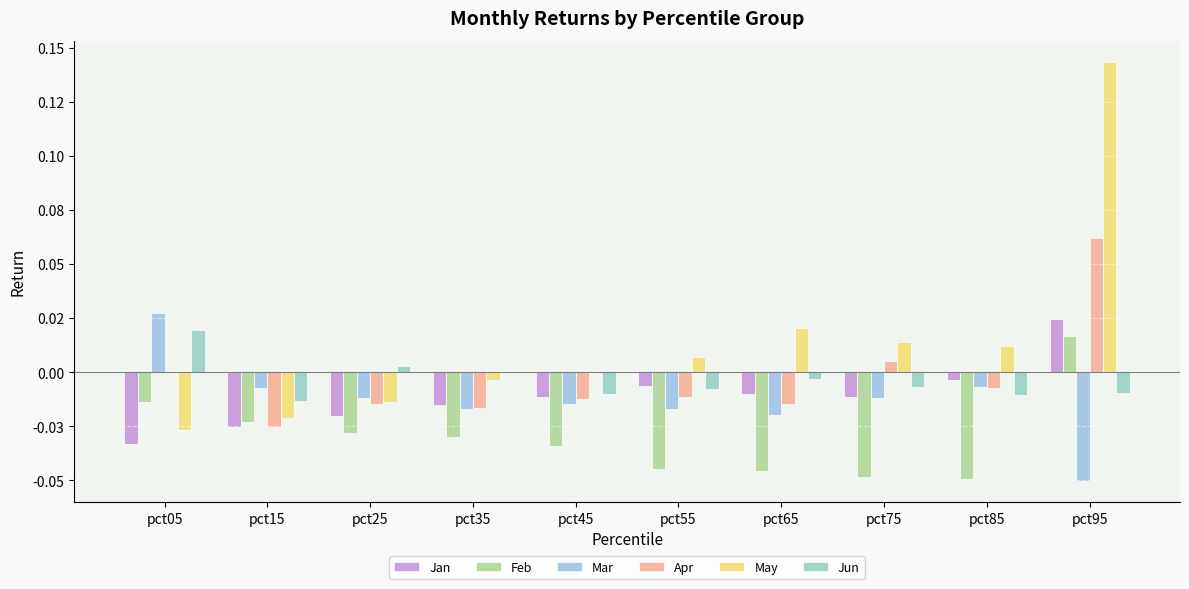

What are all the series names shown in the legend?

Jan, Feb, Mar, Apr, May, Jun